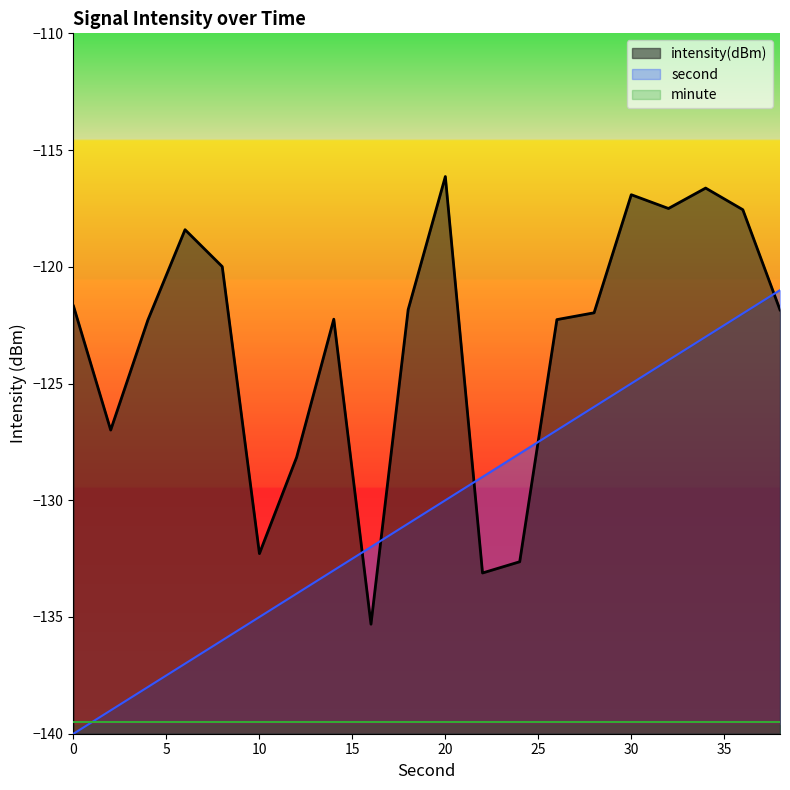

True or false: second has more than 2 interior local peaks.

False